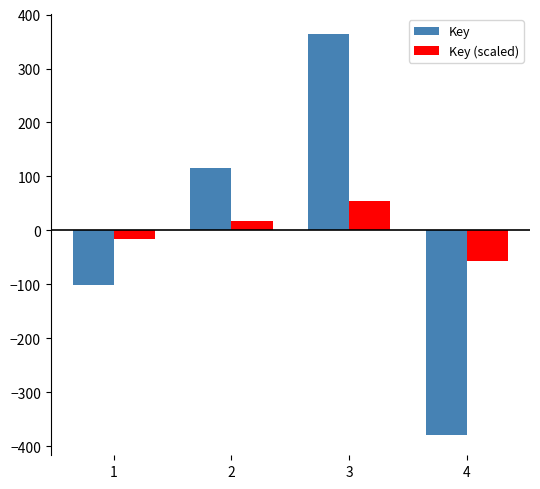

Reading right to left, list all the values displayed in this chart.

Key: 4=-379.5	3=363.5	2=116.5	1=-100.5
Key (scaled): 4=-56.9	3=54.5	2=17.5	1=-15.1